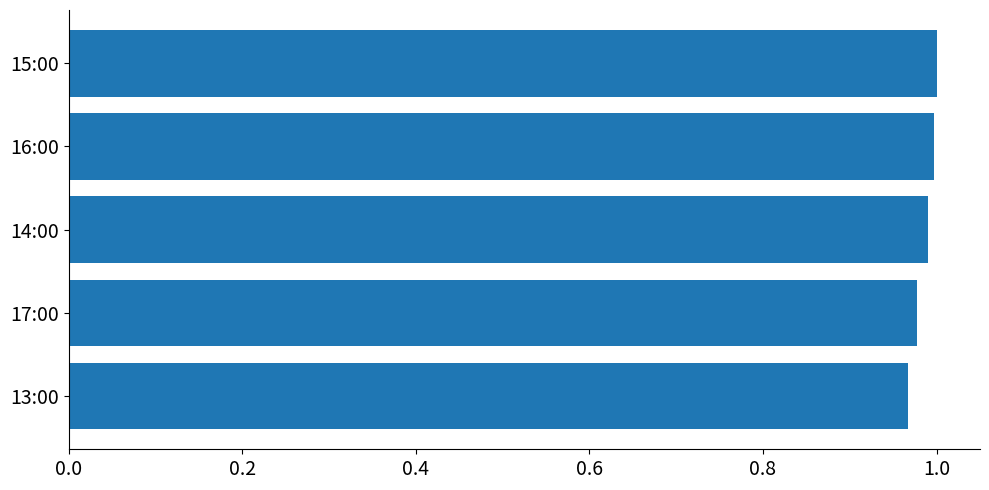

What is the sum of the values at 13:00 and 14:00?

2.0